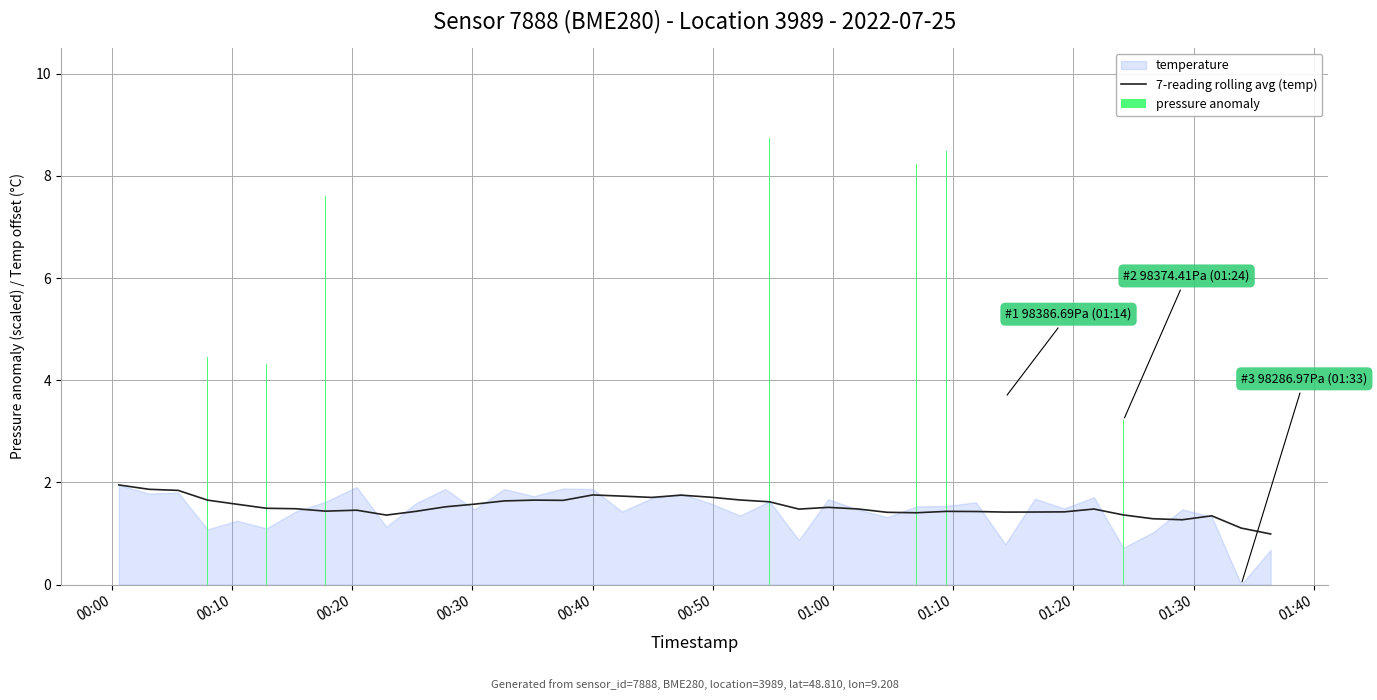

Where does the data first go above 1?

00:00